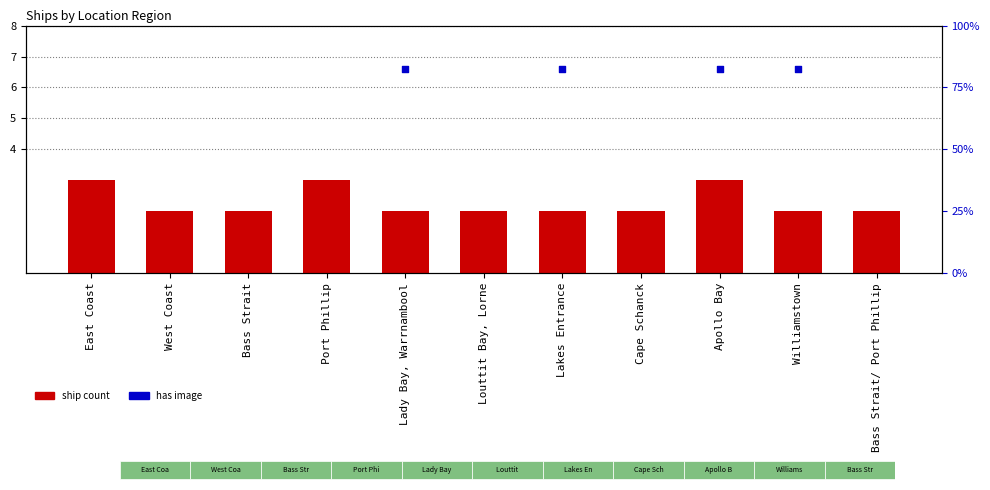

Approximately how many times larger is the value at Apollo Bay compared to Williamstown?

1.5